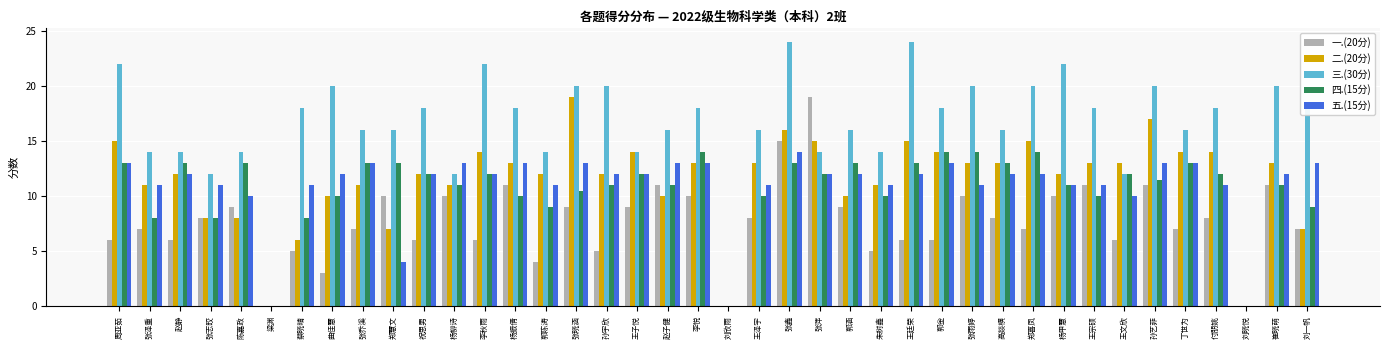

What is the difference between the 二.(20分) values at 张乔溪 and 杨甲慧?

1.0